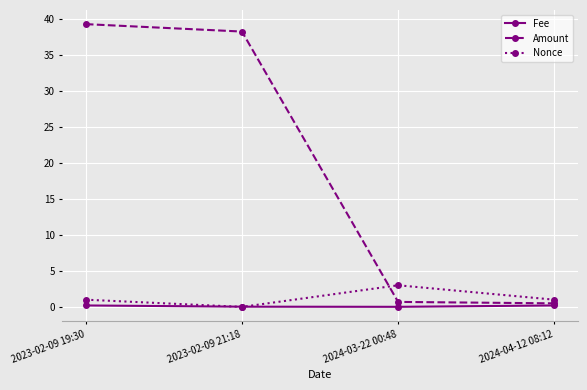

The value of Amount at 2023-02-09 19:30 is 15.9. True or false?

False